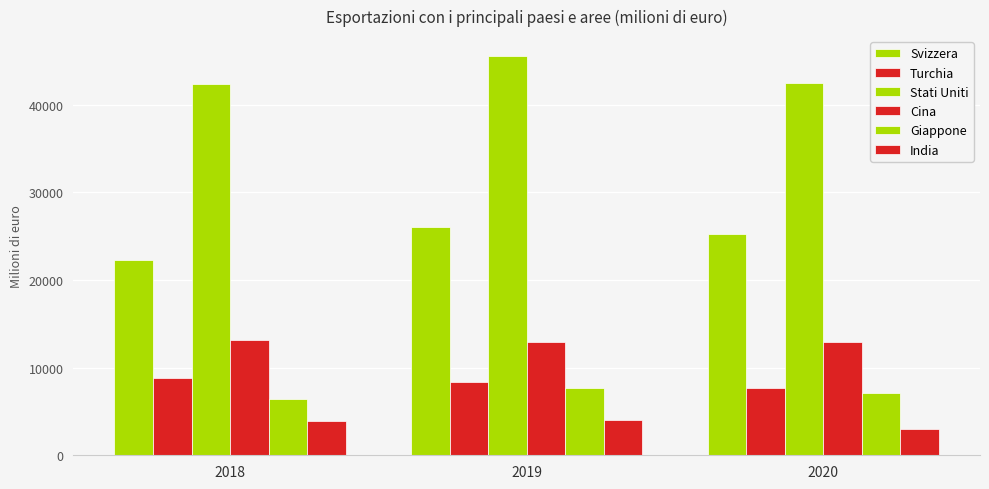

What is the spread (max minus min) of values at 2019?

41544.4